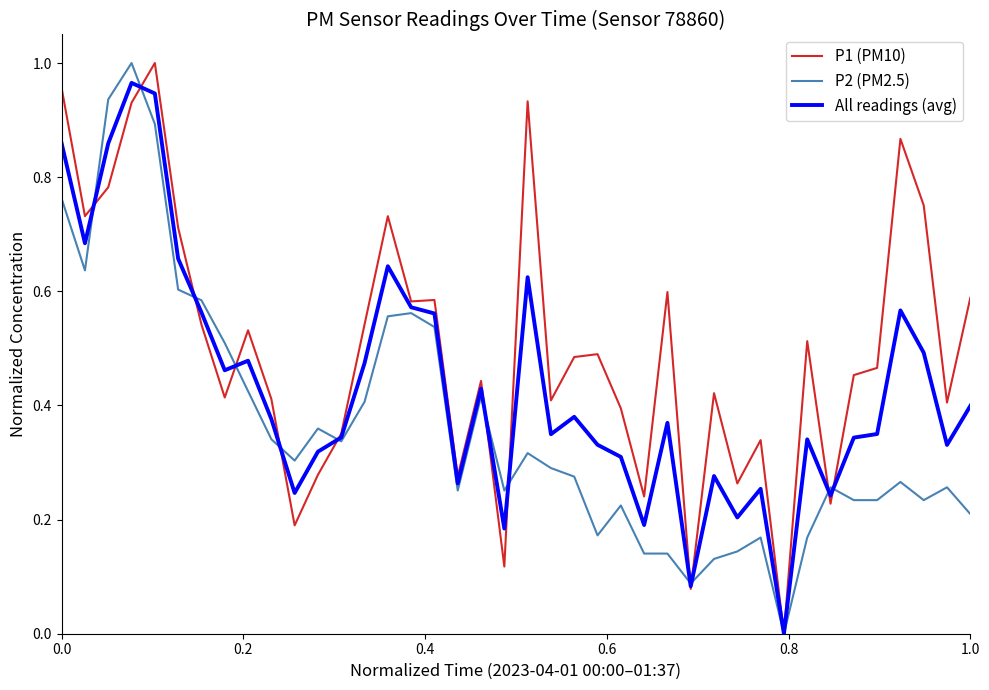

Which series has the largest total across all categories?

P1 (PM10)